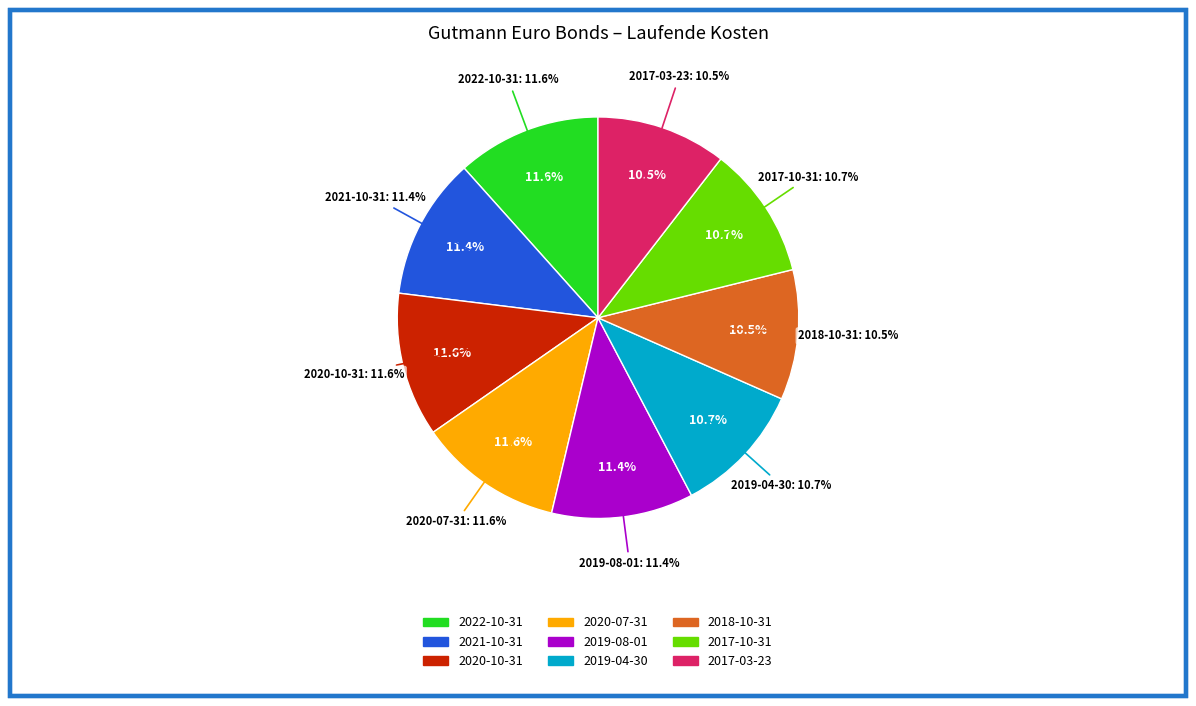

What percentage is the 2022-10-31 slice, to the nearest percent?

12%